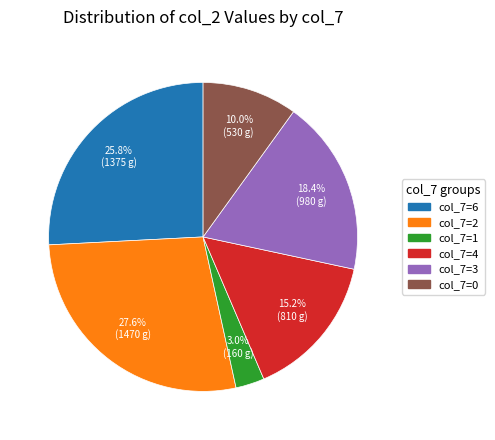

Does any single category account for the majority?

No